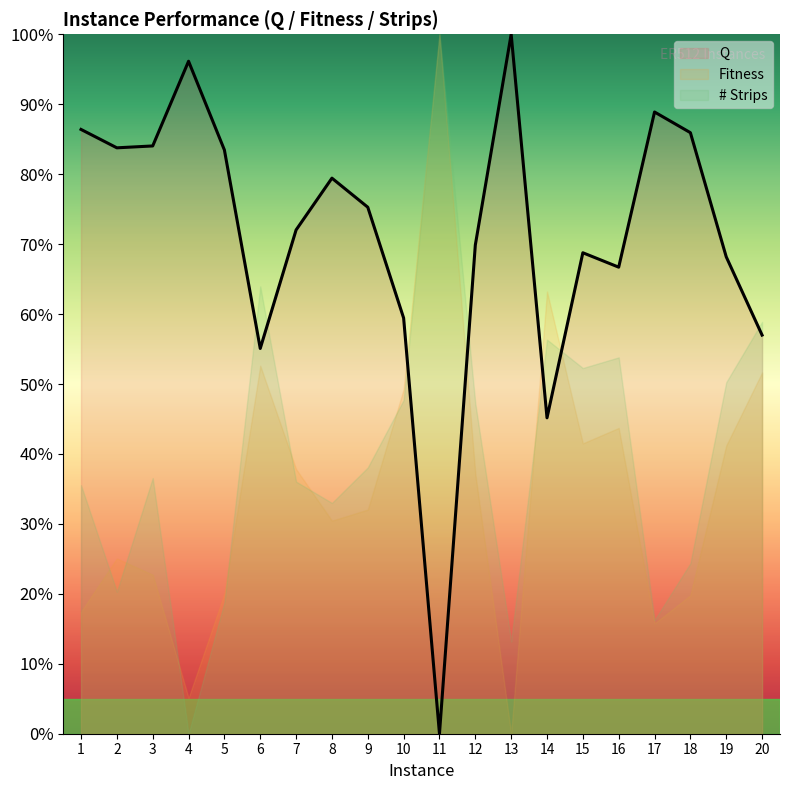

Is the value of Fitness at 12 greater than the value of Q at 19?

No